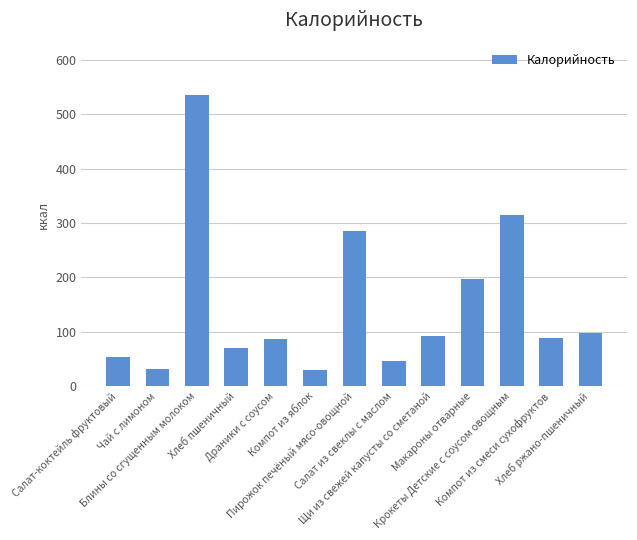

What is the greatest value displayed?

535.5